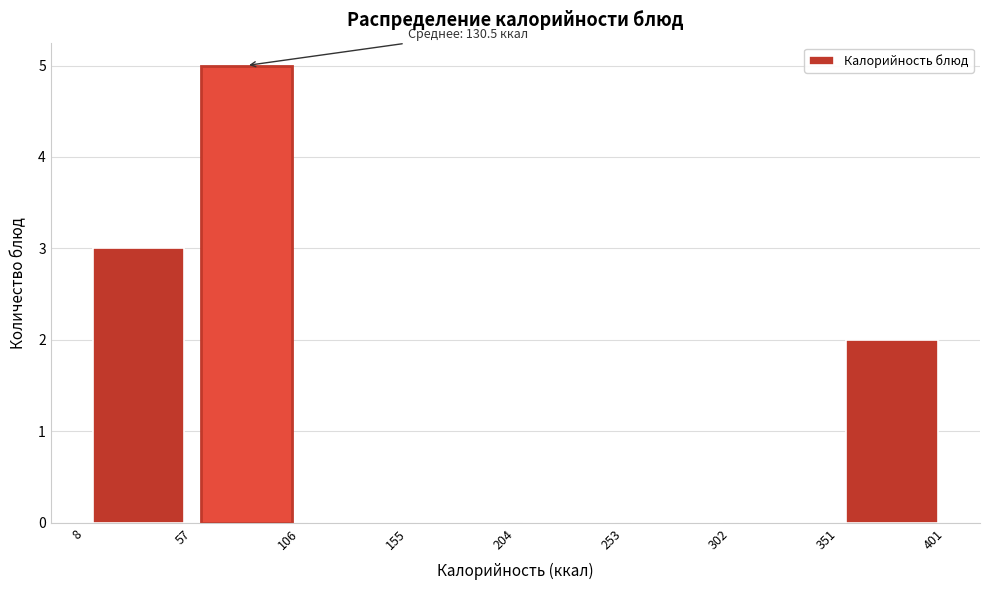

Which range on the x-axis has the tallest bar?

57 to 106